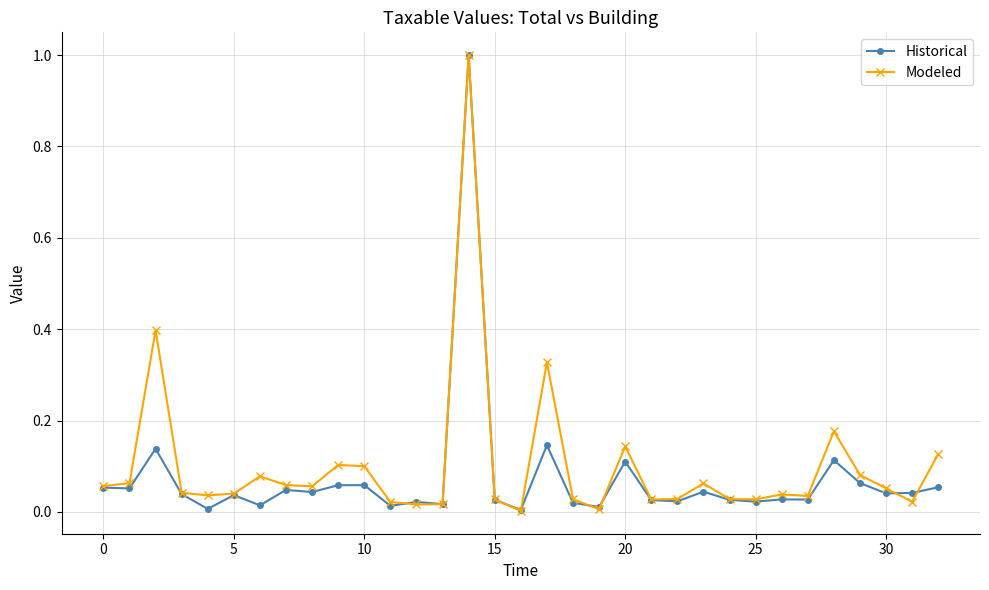

What are all the series names shown in the legend?

Historical, Modeled